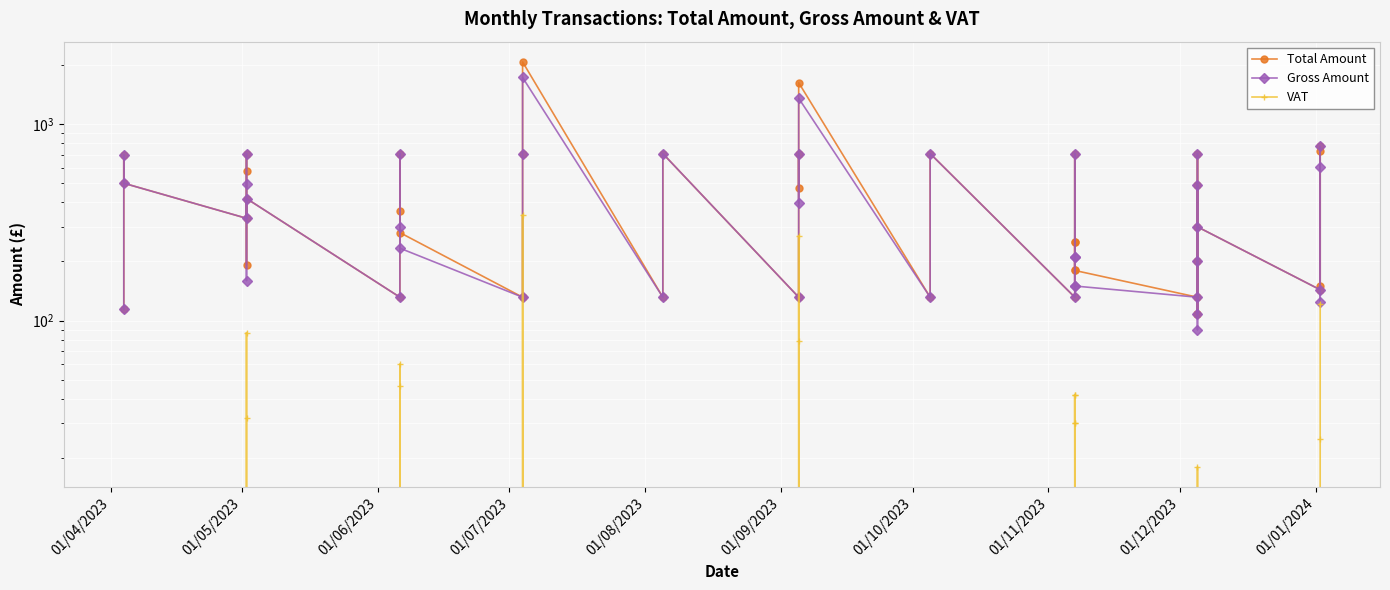

Which series has the widest spread of values?

Total Amount